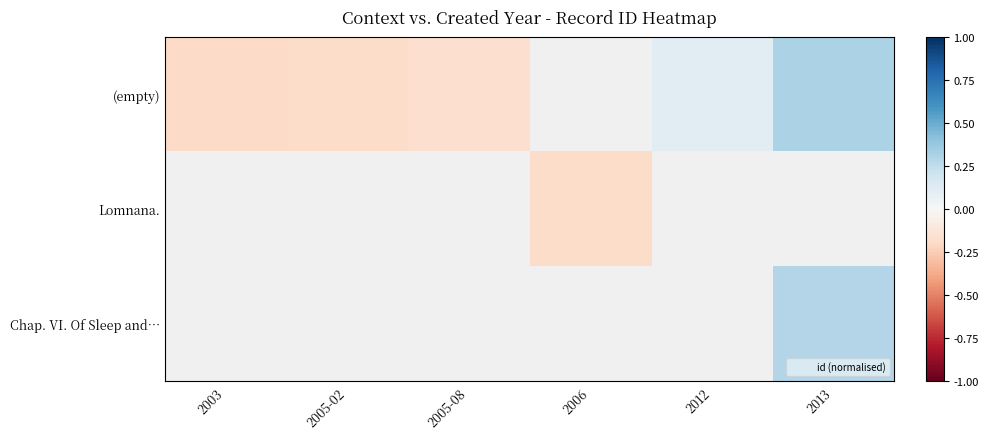

Which series has the widest spread of values?

(empty)